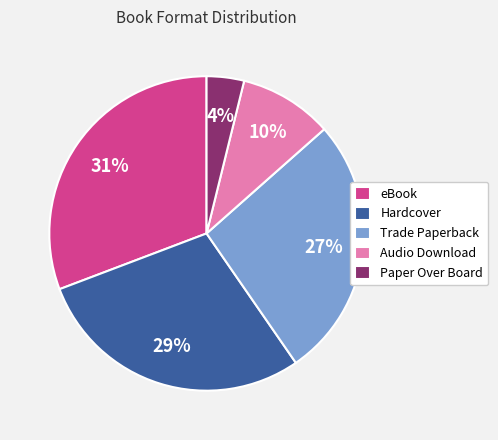

To the nearest percent, what percentage of the pie is Paper Over Board?

4%